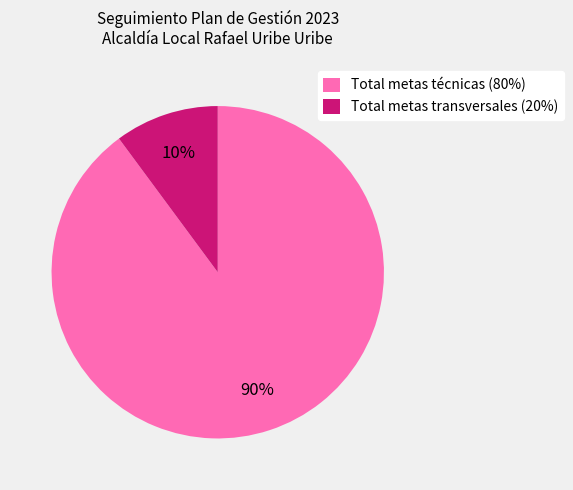

What percentage is the Total metas transversales (20%) slice, to the nearest percent?

10%